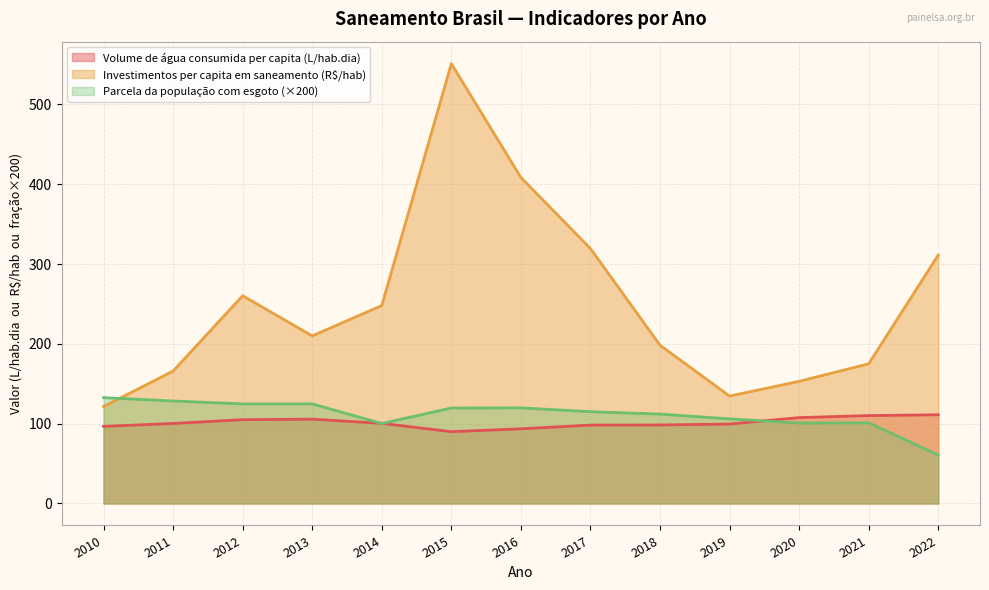

At which category is the sum across all series the highest?

2015